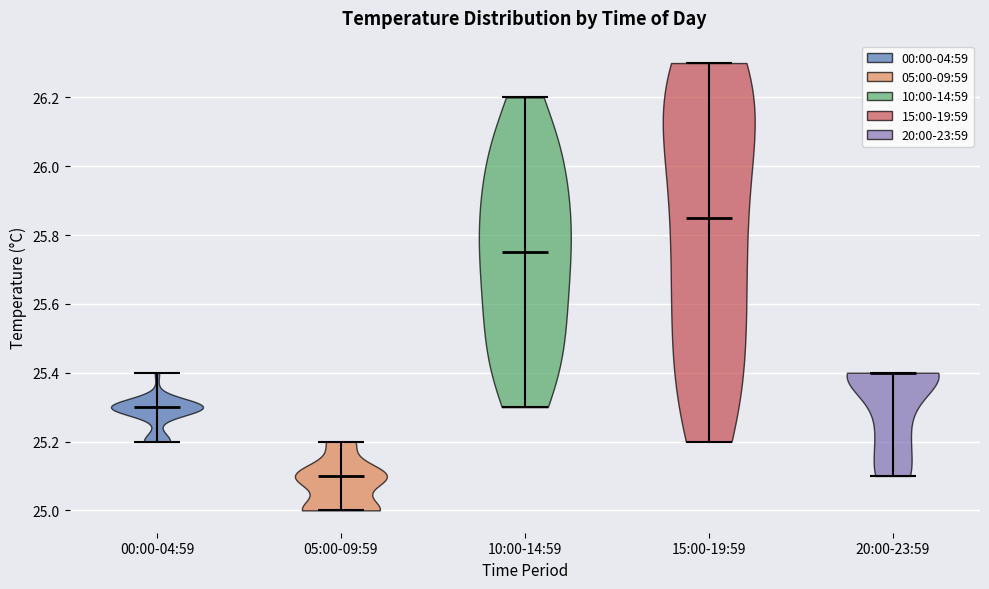

Which violin has the lowest median line?

05:00-09:59